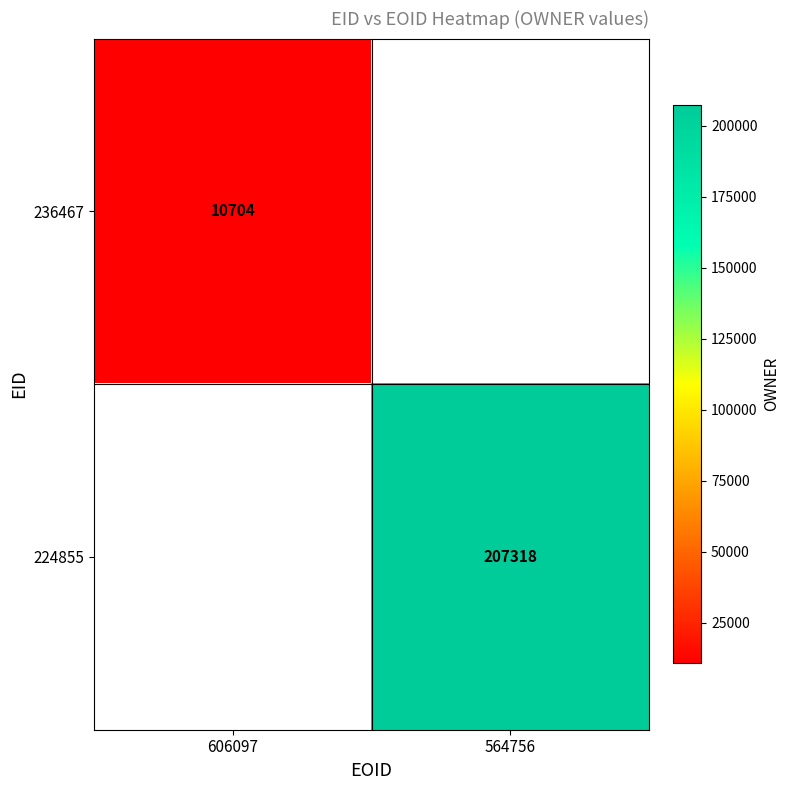

True or false: 236467 has a value of 10704 at 606097.

True